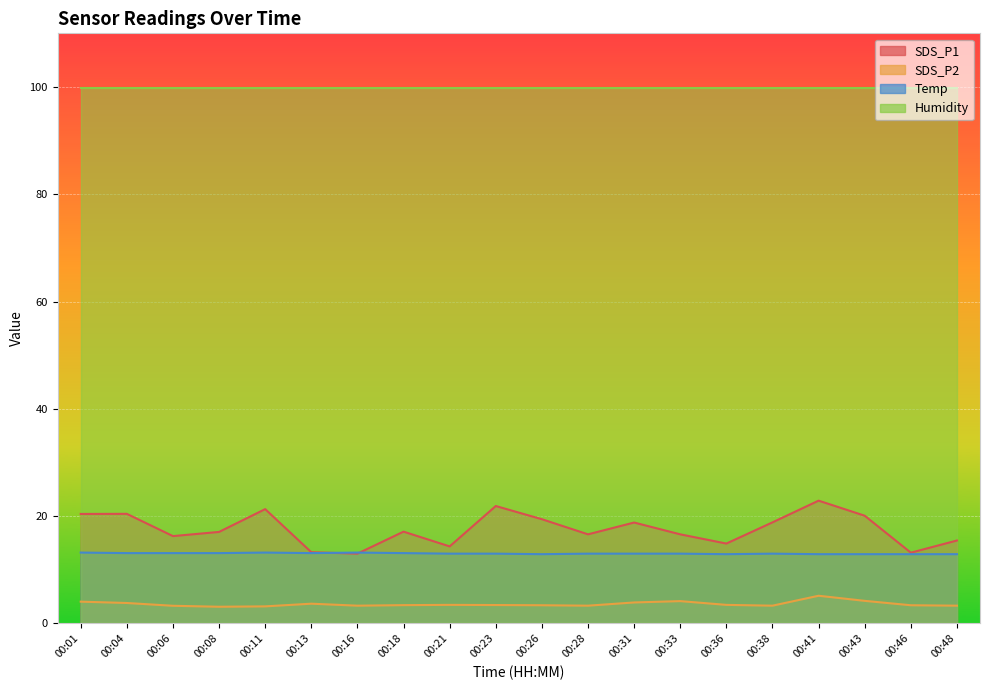

Does the chart display data point markers on the line(s)?

No